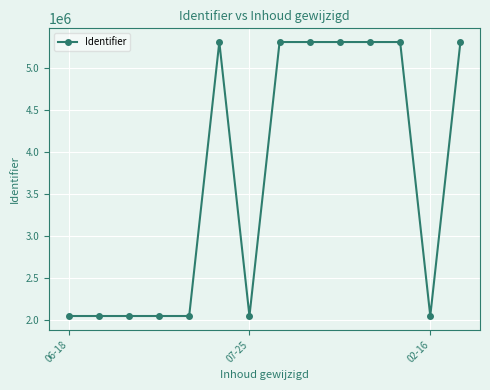

How many lines are shown in the chart?

1